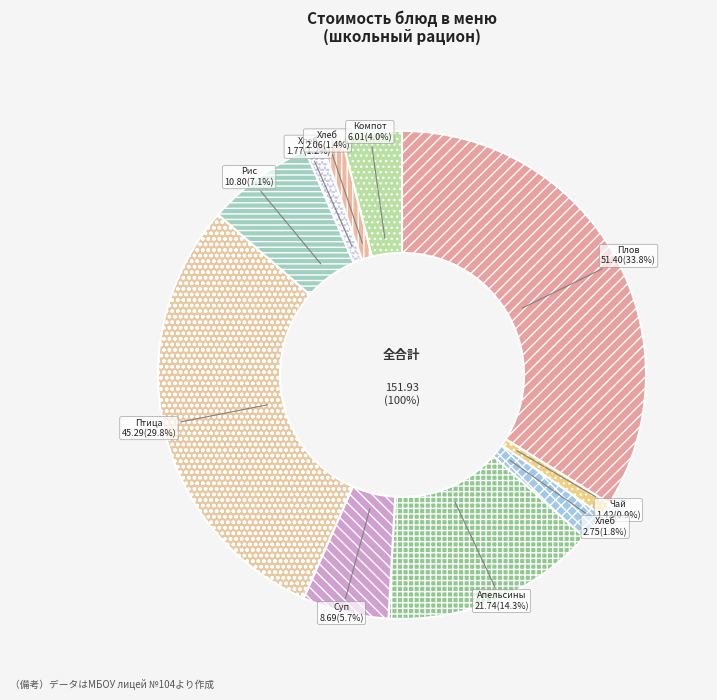

What is the ratio of the value at Хлеб ржано-пшеничный (обед) to the value at Суп картофельный с бобовыми?

0.2